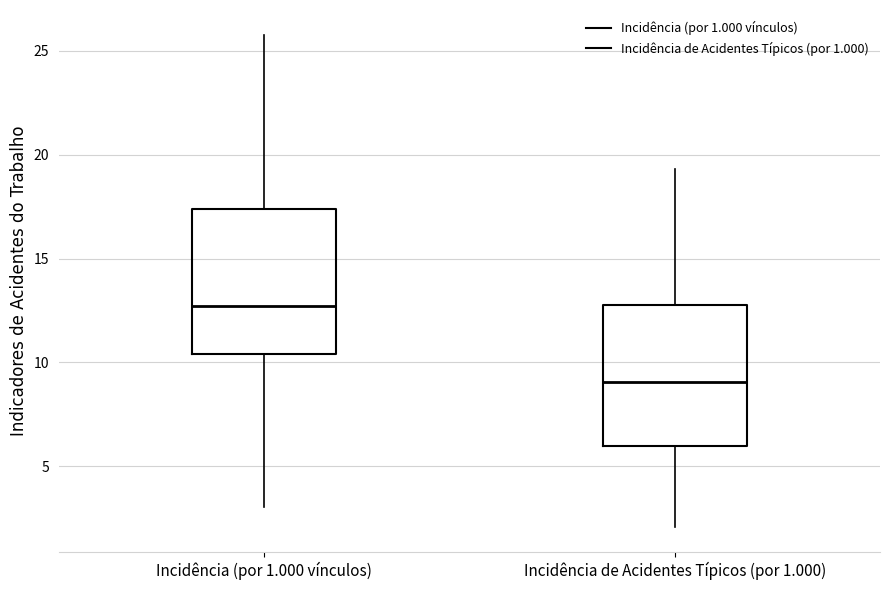

Reading left to right, transcribe this box plot: for each box, give where its median line is, the range the box spans, and where its two whiskers end, as read against the y-axis. The values are not printed on the chart, so give them approximately, as read against the axis.

Incidência (por 1.000 vínculos): median 12.5, box 10.5 to 17.5, whiskers 3.0 to 26.0
Incidência de Acidentes Típicos (por 1.000): median 9.0, box 6.0 to 13.0, whiskers 2.0 to 19.5